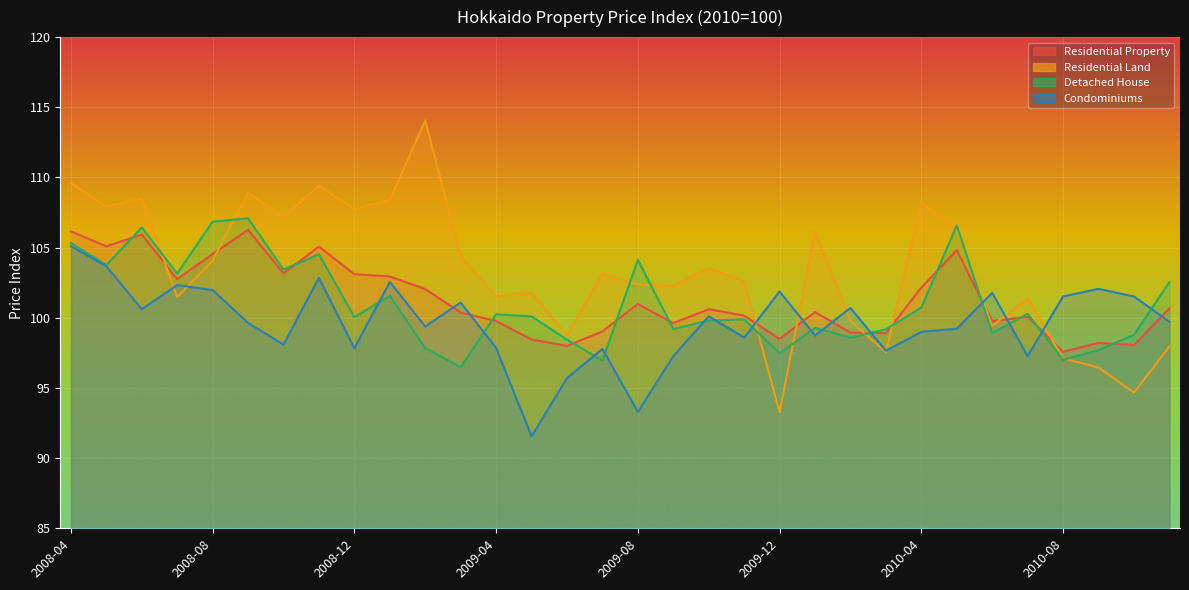

Rank the series at 2009-01 from lowest to highest value.

Detached House, Condominiums, Residential Property, Residential Land